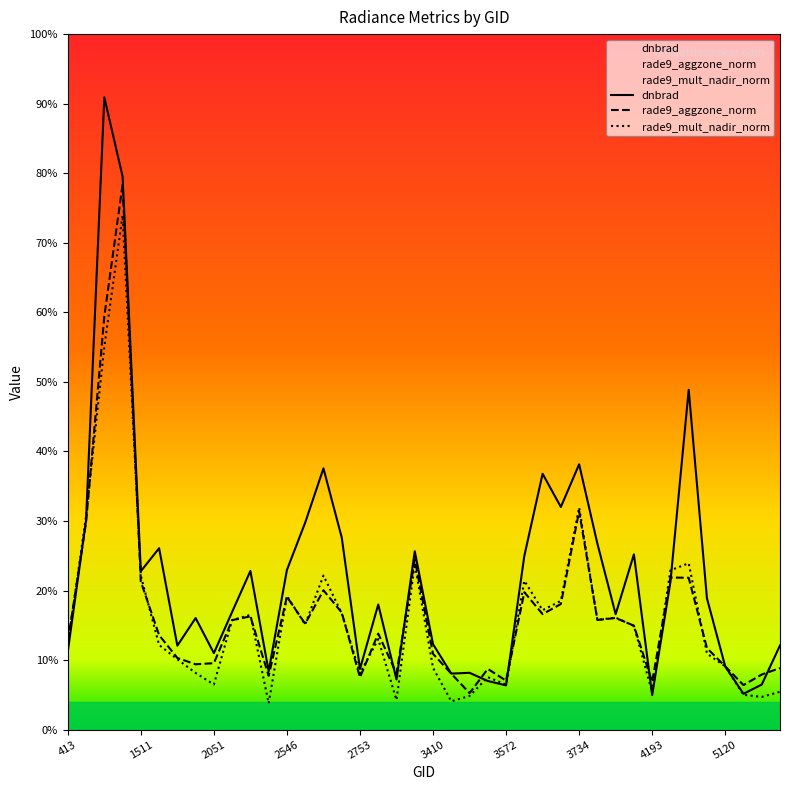

What are all the series names shown in the legend?

dnbrad, rade9_aggzone_norm, rade9_mult_nadir_norm